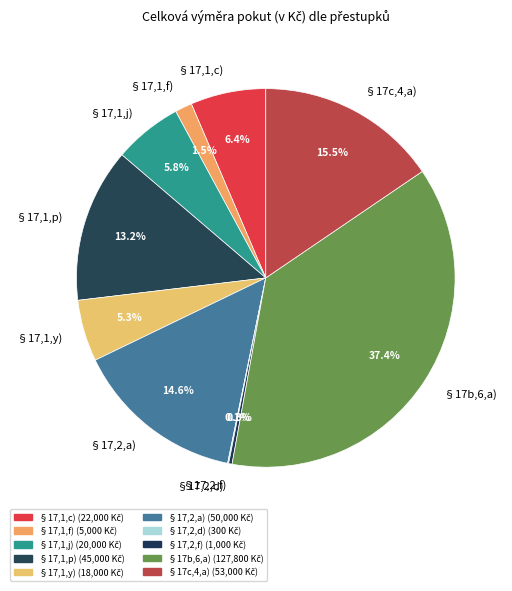

Combined, do §17,2,f) and §17,2,a) account for over 50%?

No